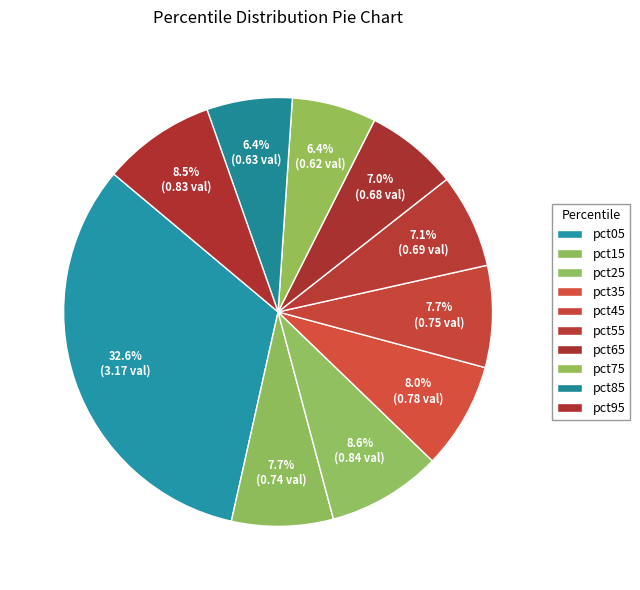

To the nearest percent, what is the difference between the pct95 and pct45 slice percentages?

1%